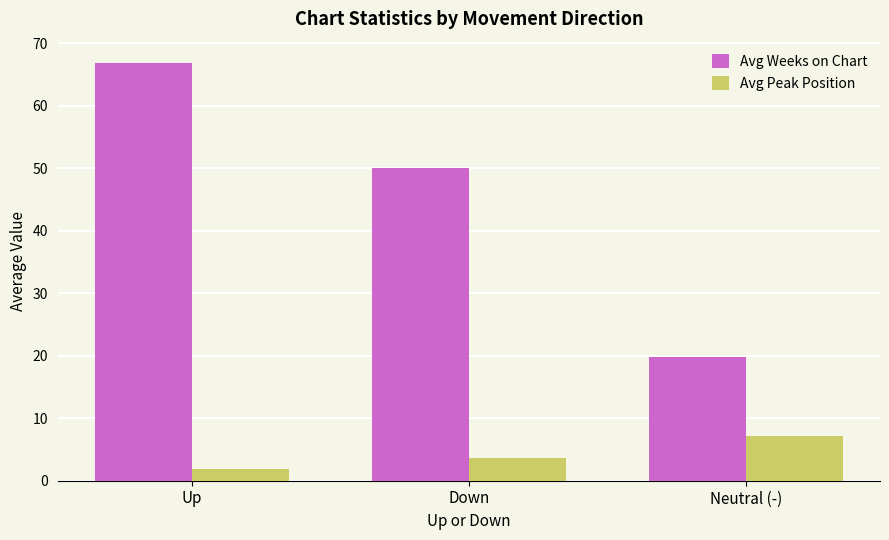

Which label corresponds to the largest value in the chart?

Up